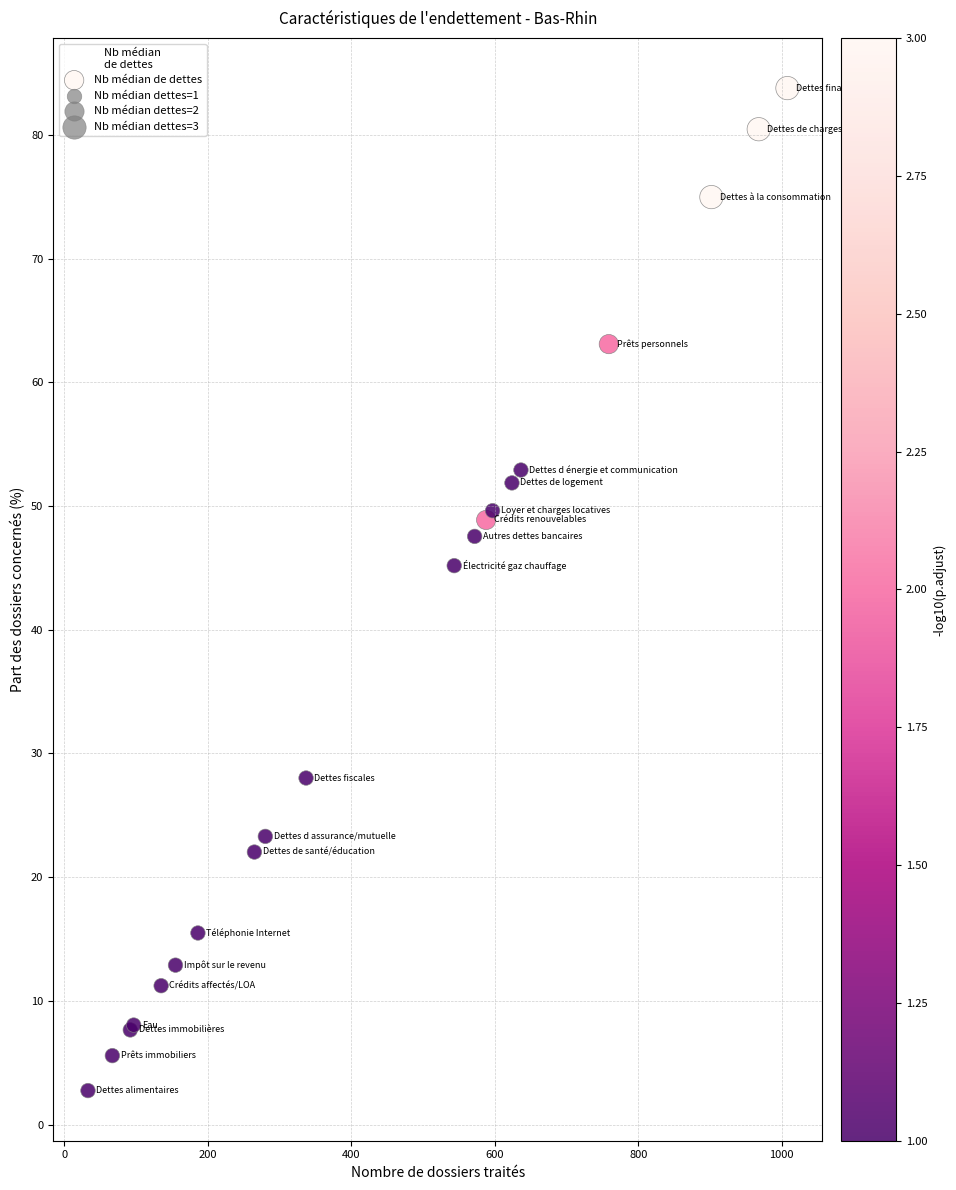

What Y value in the scatter plot is closest to 43?

45.2